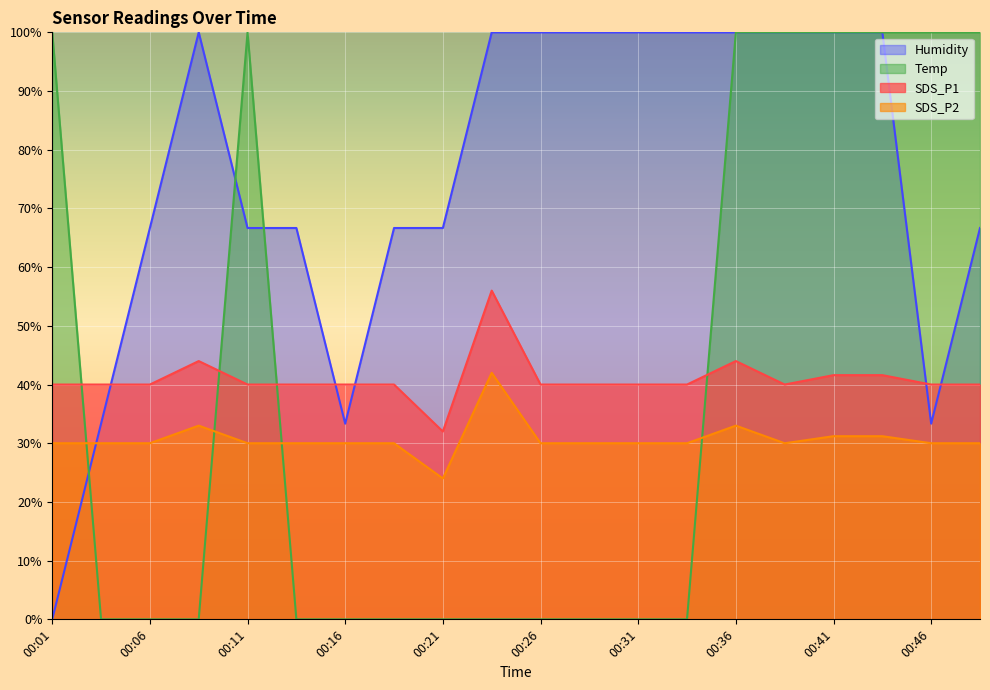

Which category has the highest value across all series?

00:09